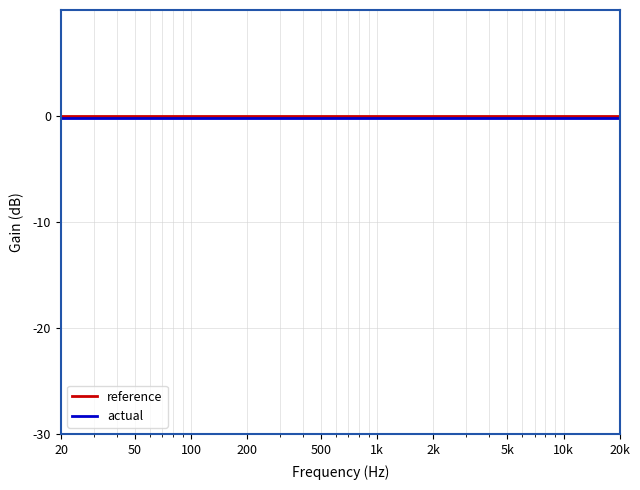

Is it true that reference equals 0.0 at 20k?

True